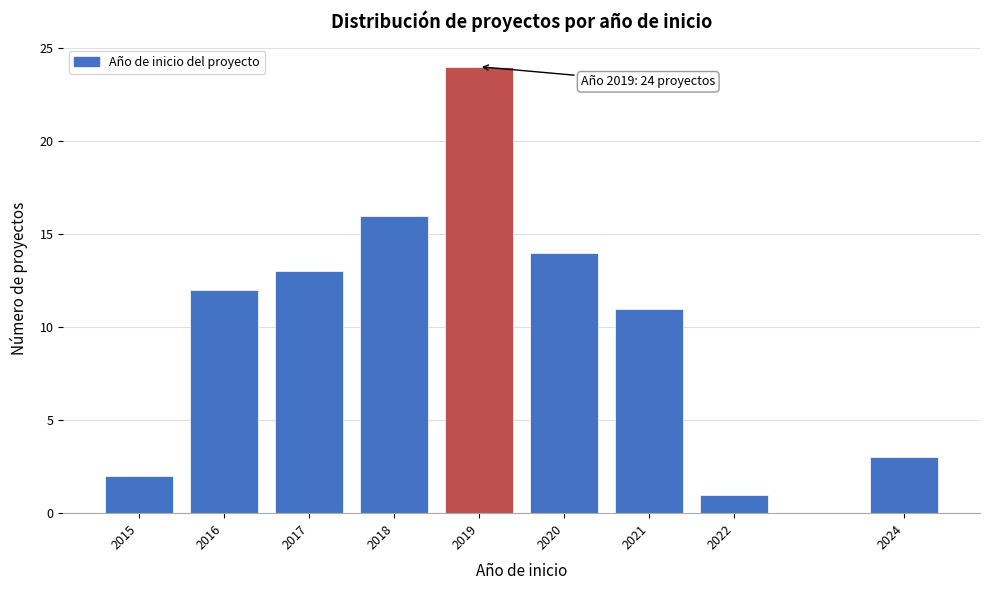

Reading right to left, what are all the values shown in this chart?

2024=3	2022=1	2021=11	2020=14	2019=24	2018=16	2017=13	2016=12	2015=2